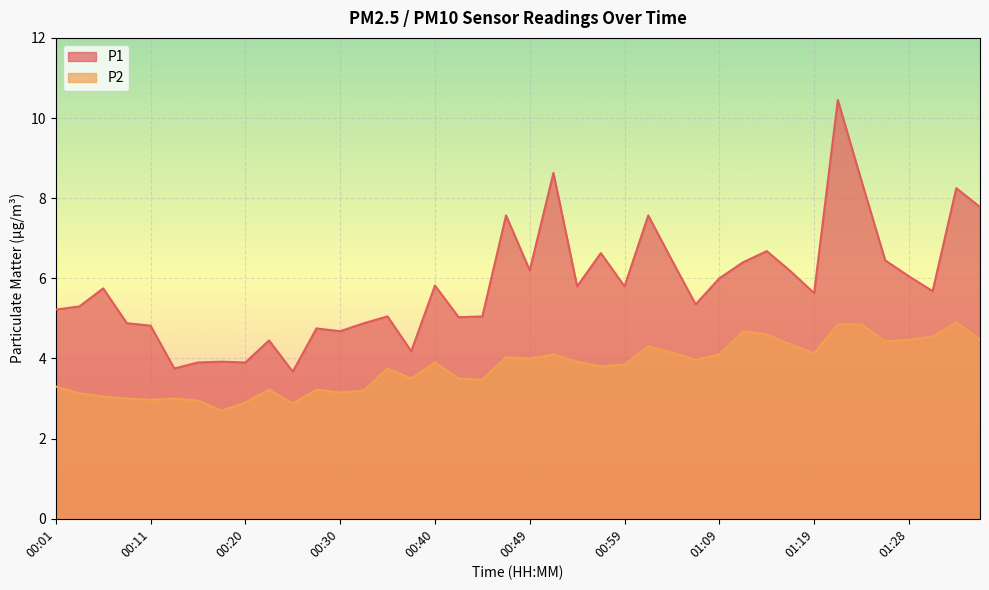

What is the difference between the highest and lowest values at 01:04?

2.3